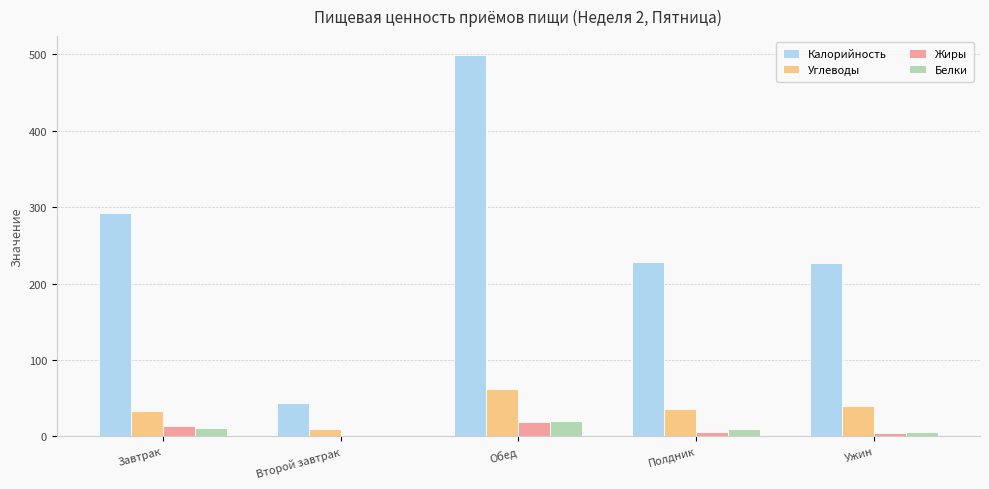

At which category is the sum across all series the highest?

Обед